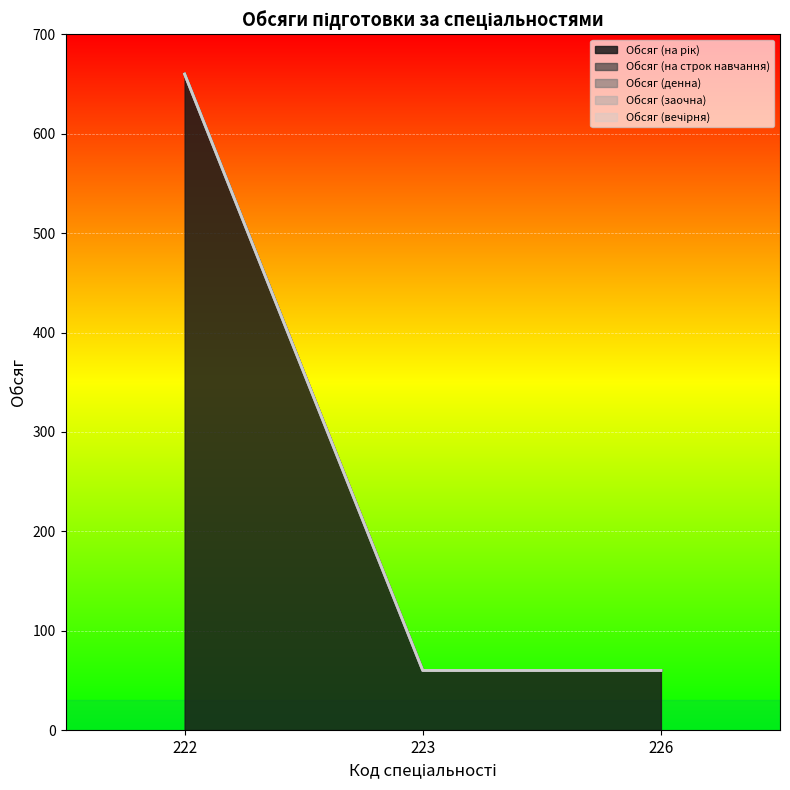

Between 222 and 226, which series saw the biggest shift?

Обсяг (на рік)